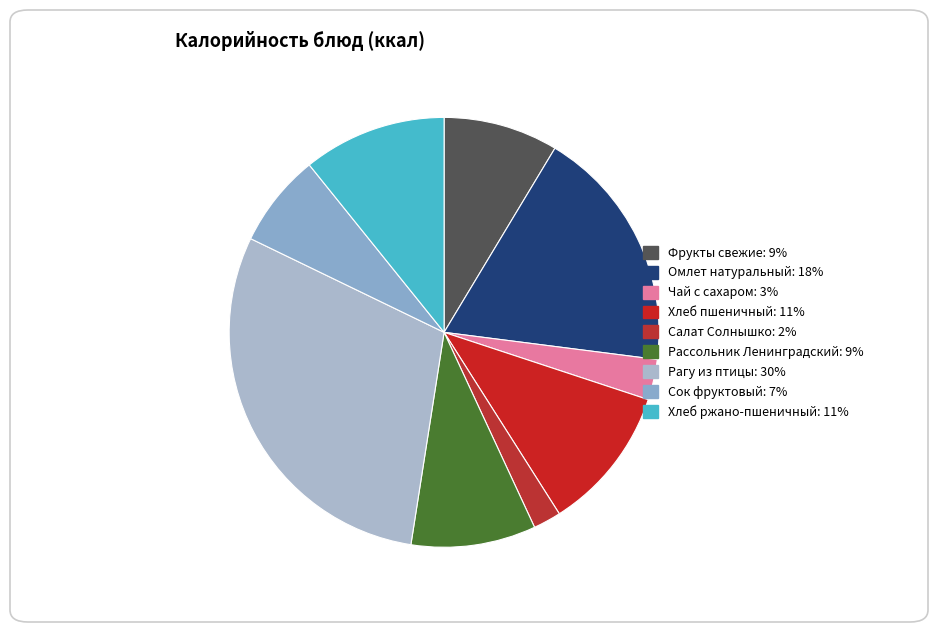

Is there a majority slice in this chart?

No